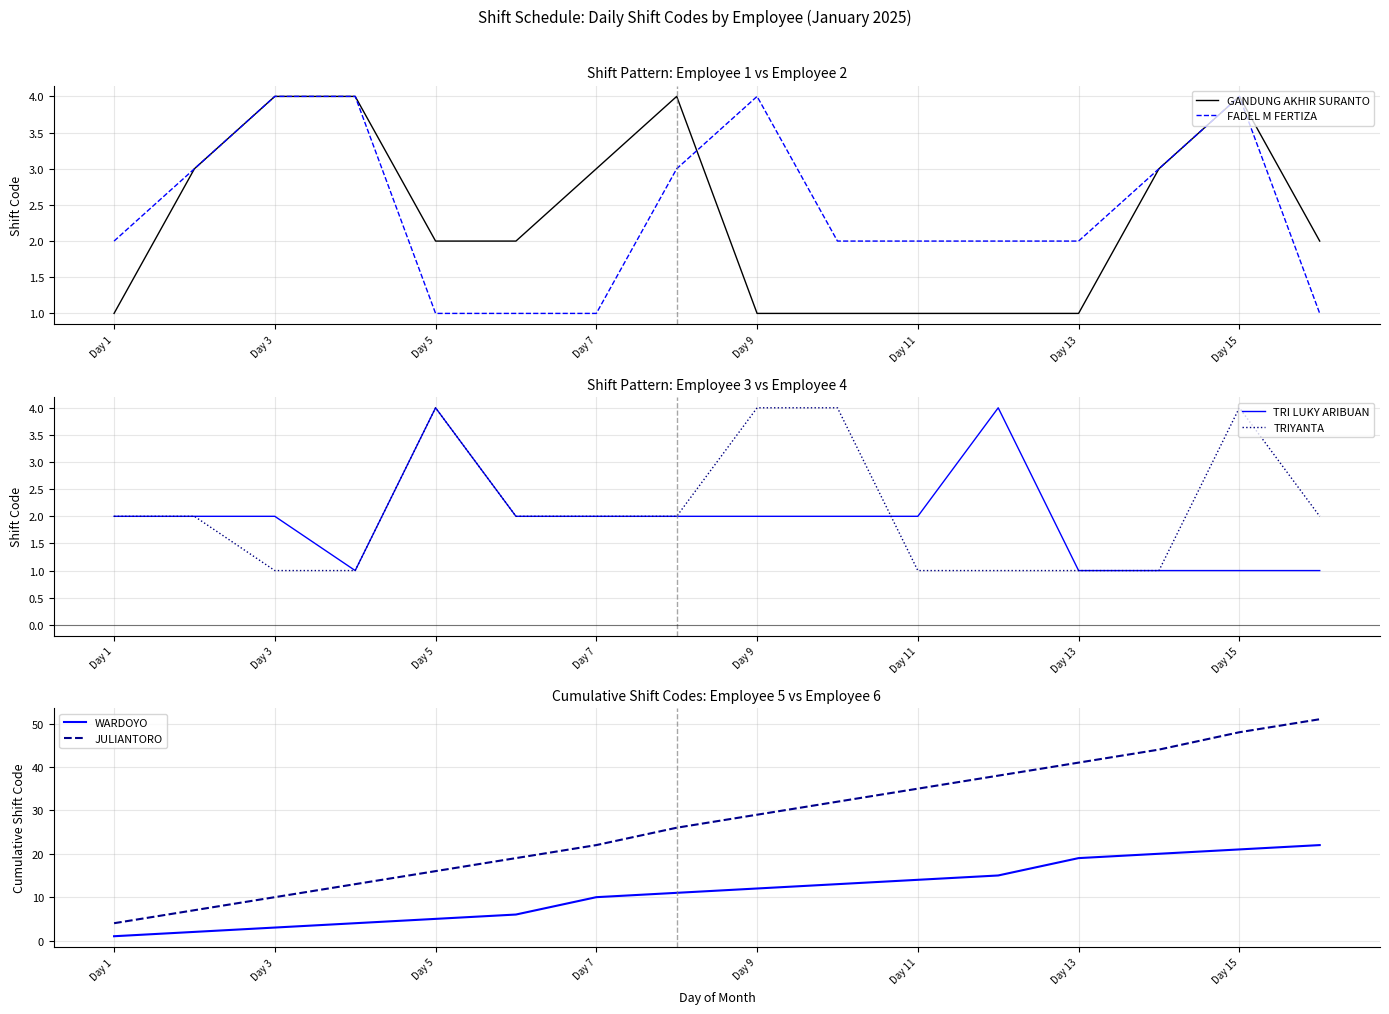

How many data points does each series have?

16